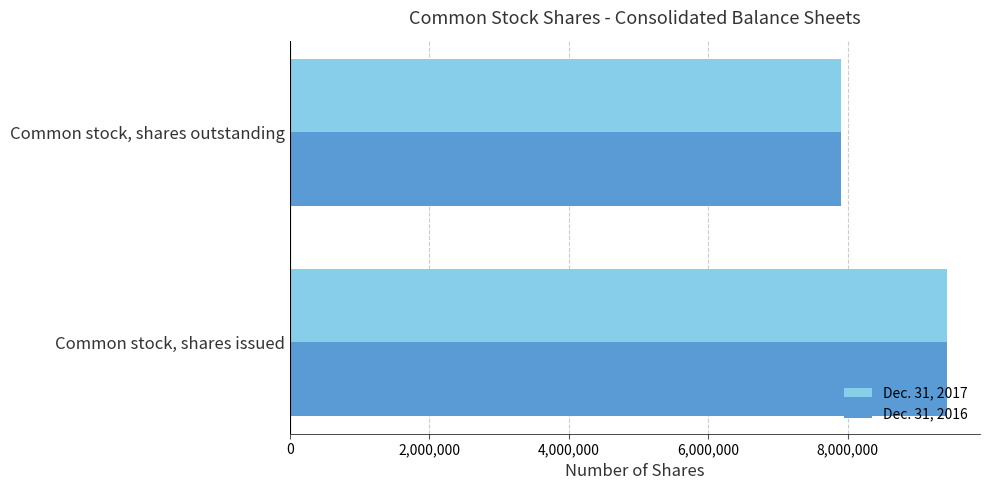

How many values in the Dec. 31, 2017 series are below 9423750?

1